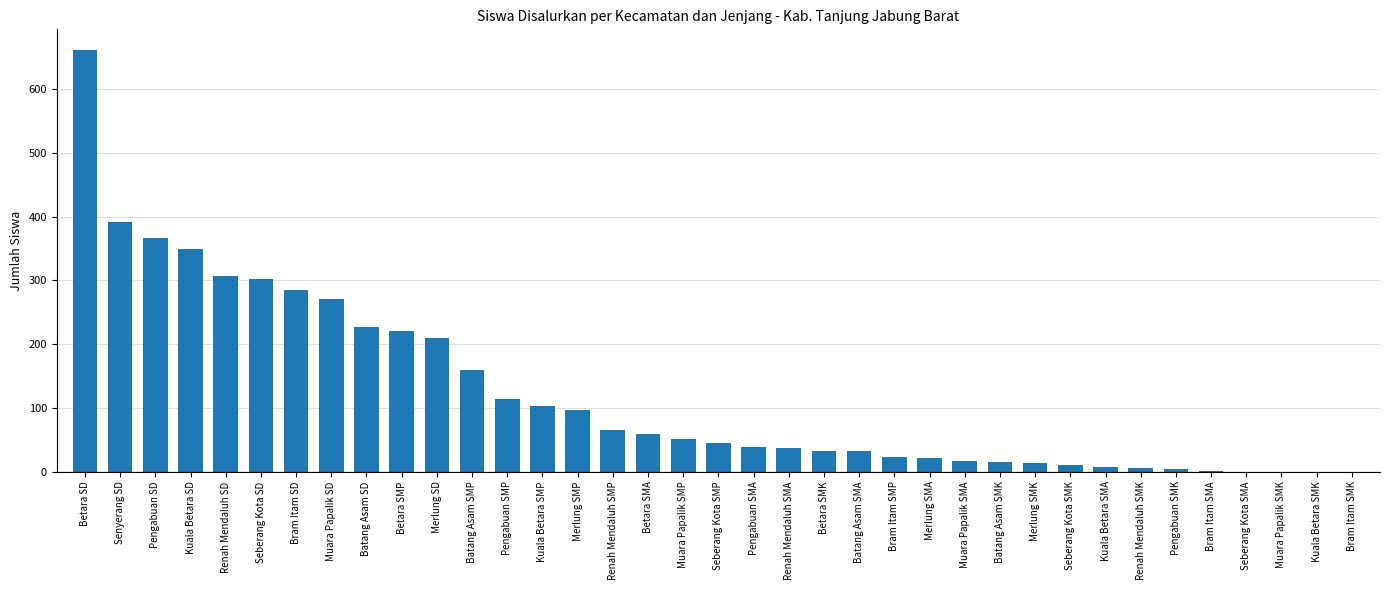

Which has a higher value, Seberang Kota SMP or Seberang Kota SD?

Seberang Kota SD